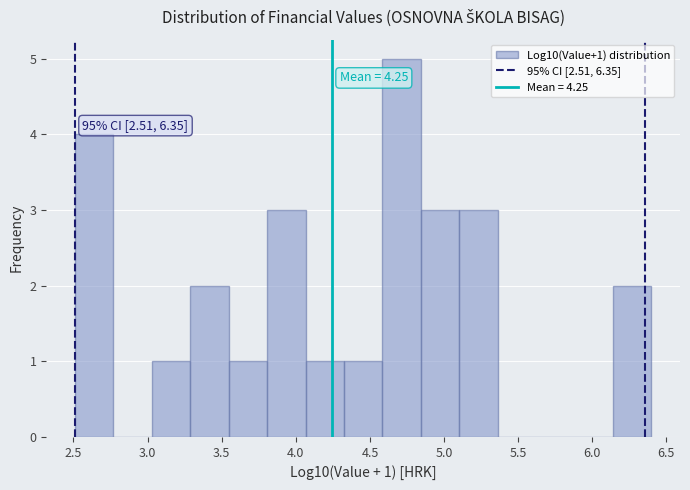

Over which range of the x-axis is the bar tallest?

4.60 to 4.85